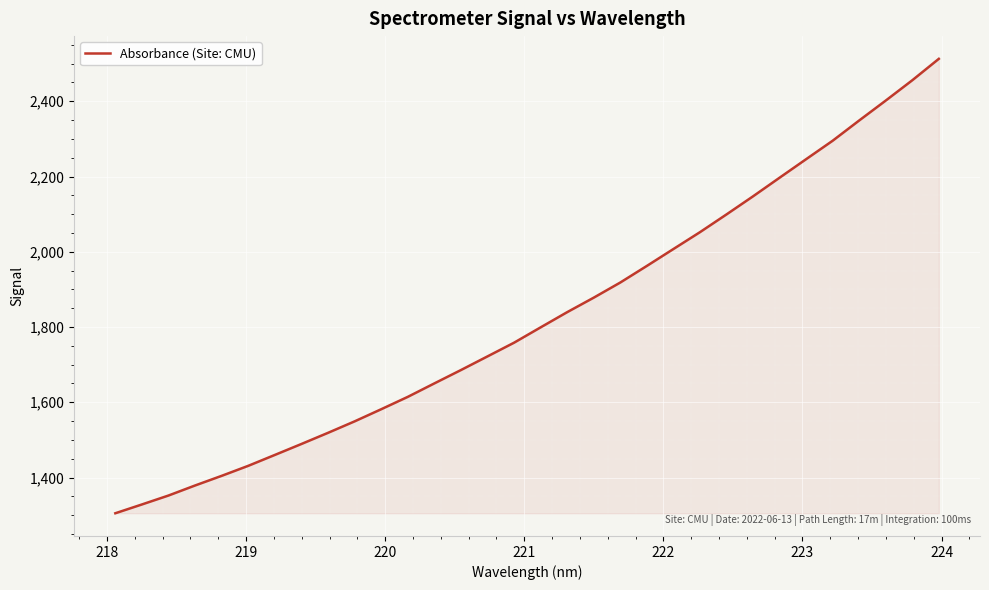

What is the greatest value displayed?

2512.7